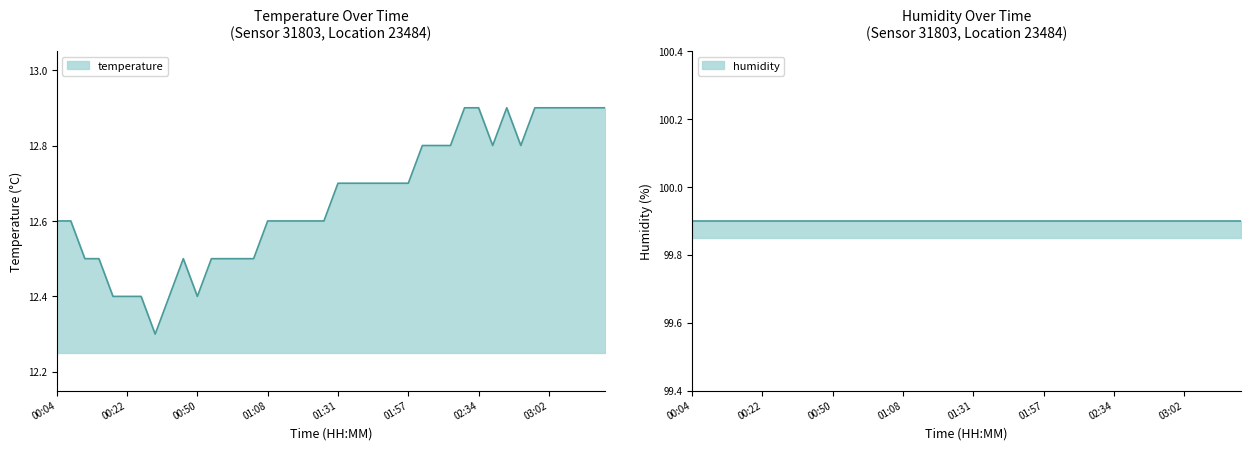

What is the sum of all values?

506.3